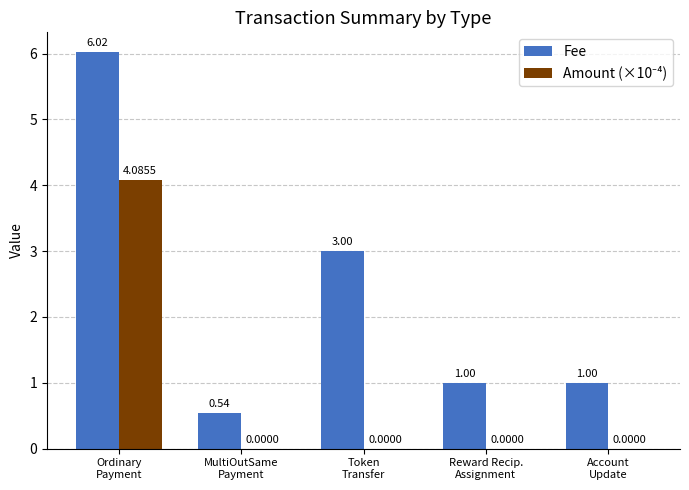

What is the sum of all Fee values?

11.6